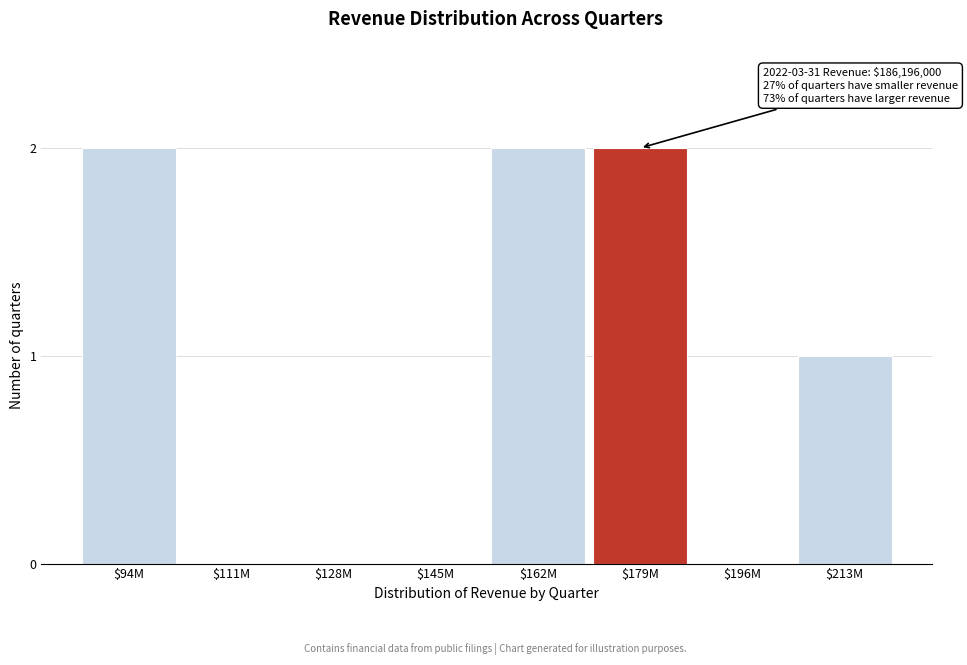

True or false: the data shows 2 at $162M.

True